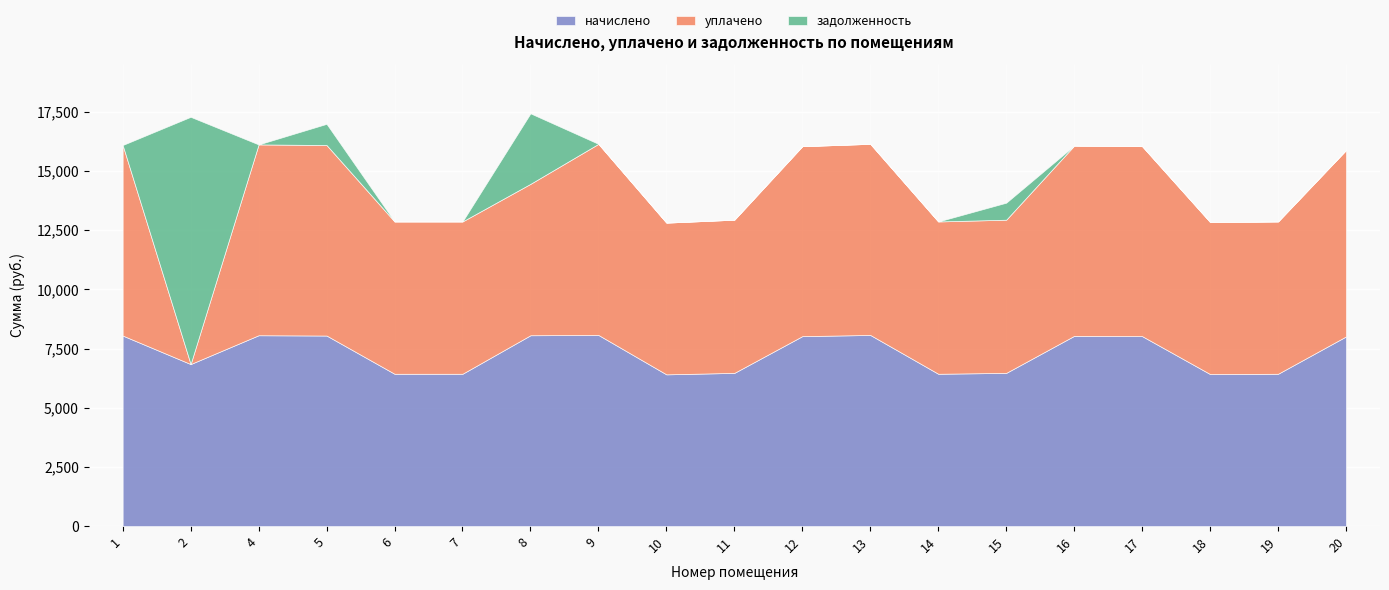

Which series has the largest total across all categories?

начислено